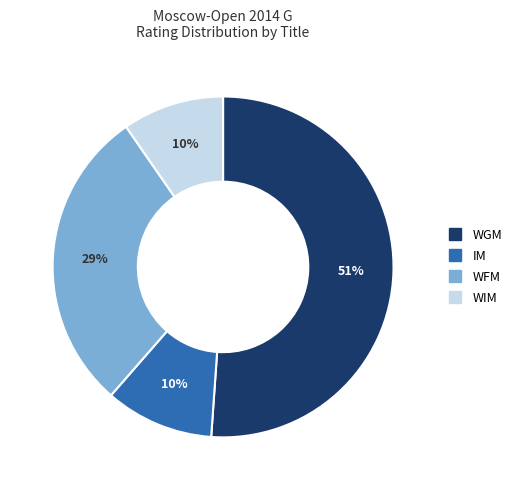

Which slice is the largest?

WGM